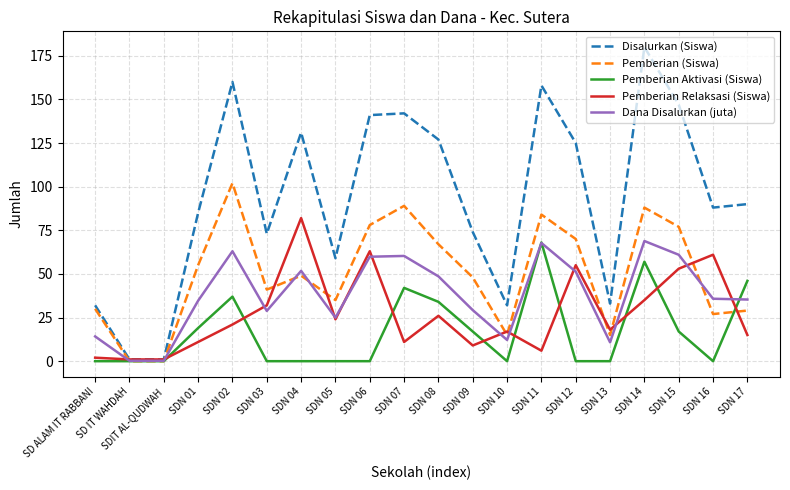

The value of Pemberian (Siswa) at SDN 07 is 89.0. True or false?

True